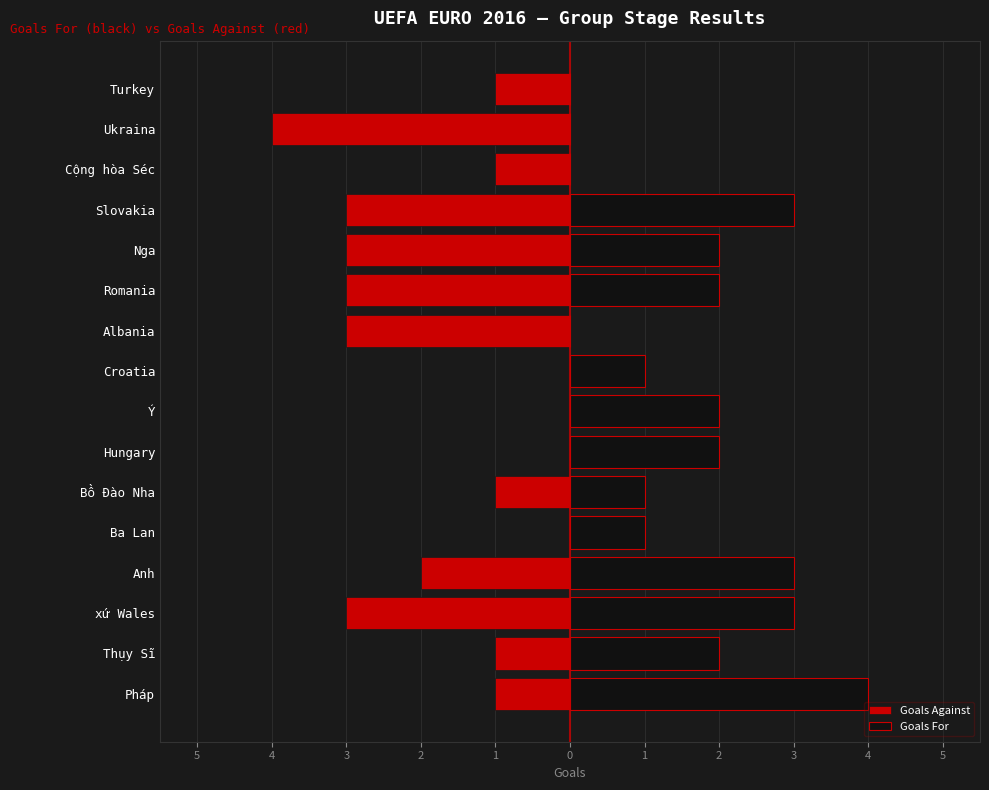

What are all the series names shown in the legend?

Goals Against, Goals For